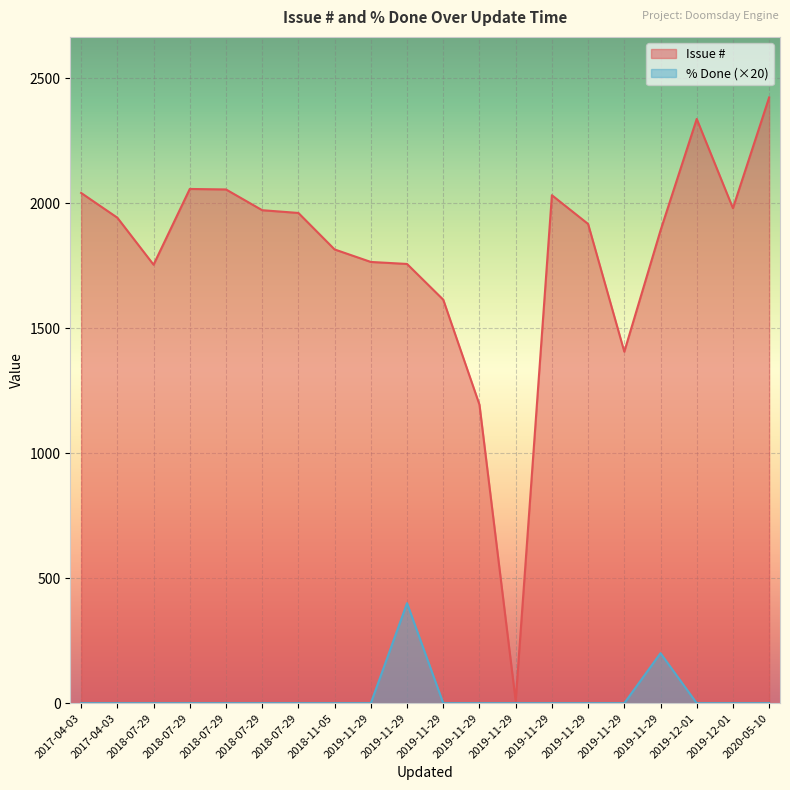

Read the Issue # value at 2019-11-29, to the nearest 10.

1410